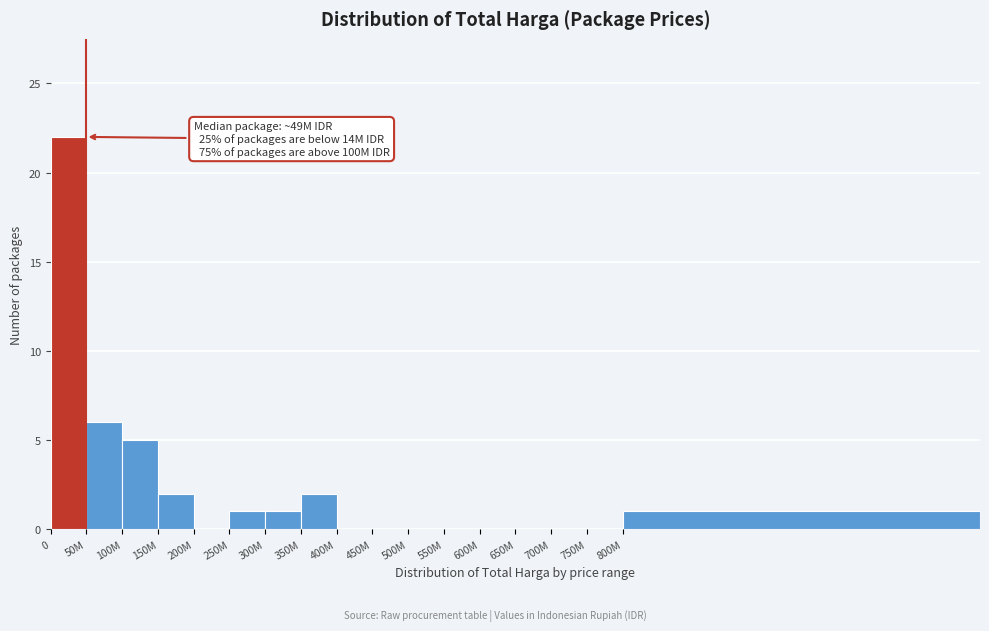

Reading left to right, list all the values displayed in this chart.

0=22	50M=6	100M=5	150M=2	200M=0	250M=1	300M=1	350M=2	400M=0	450M=0	500M=0	550M=0	600M=0	650M=0	700M=0	750M=0	800M=1